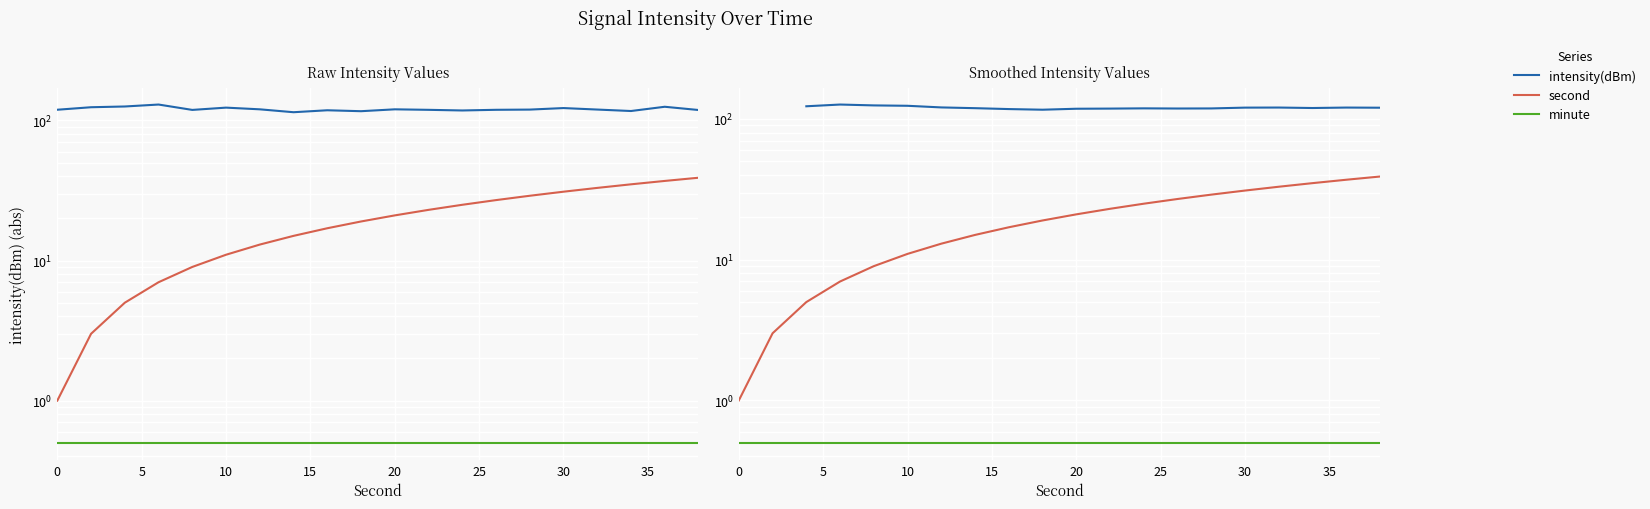

True or false: intensity(dBm) and second intersect in this chart.

False